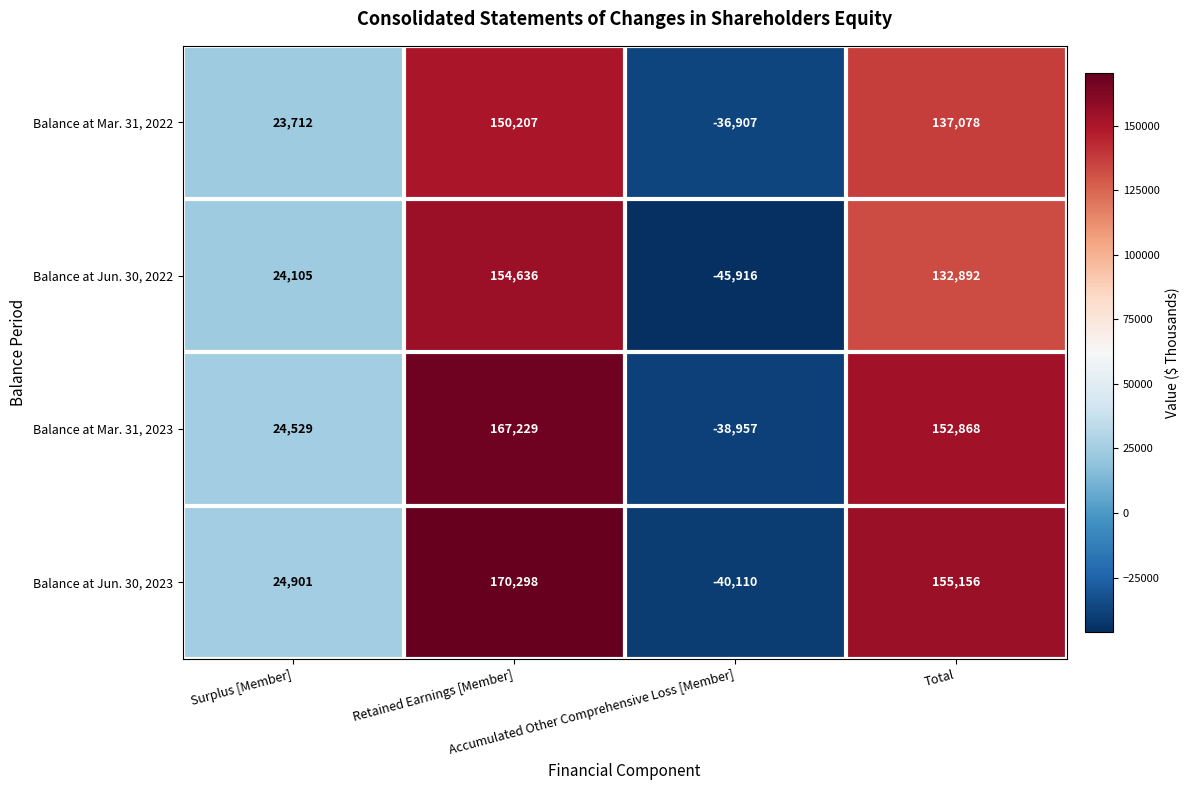

Which series has the largest total across all categories?

Balance at Jun. 30, 2023